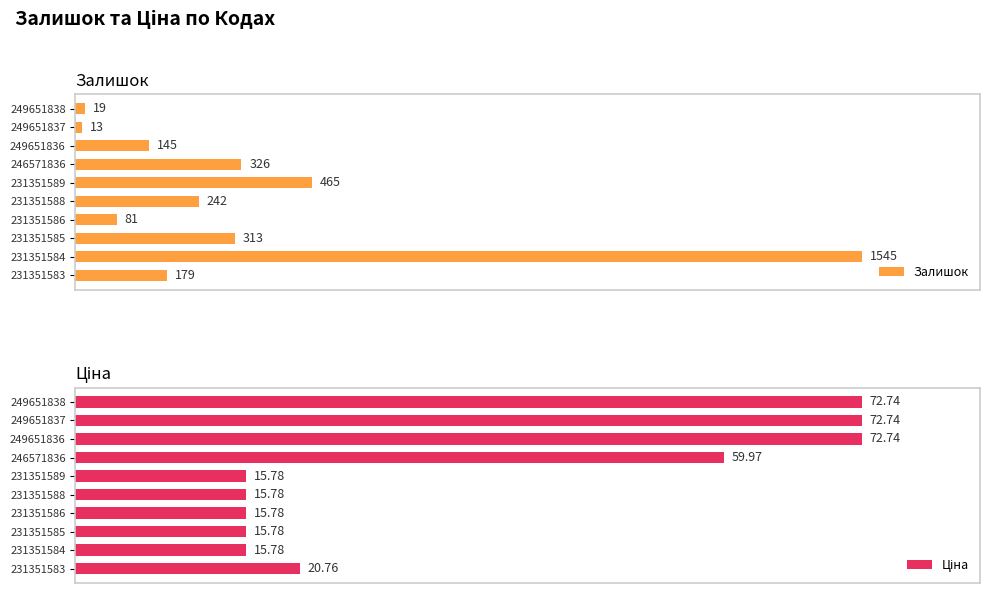

What is the sum of all Залишок values?

3328.0